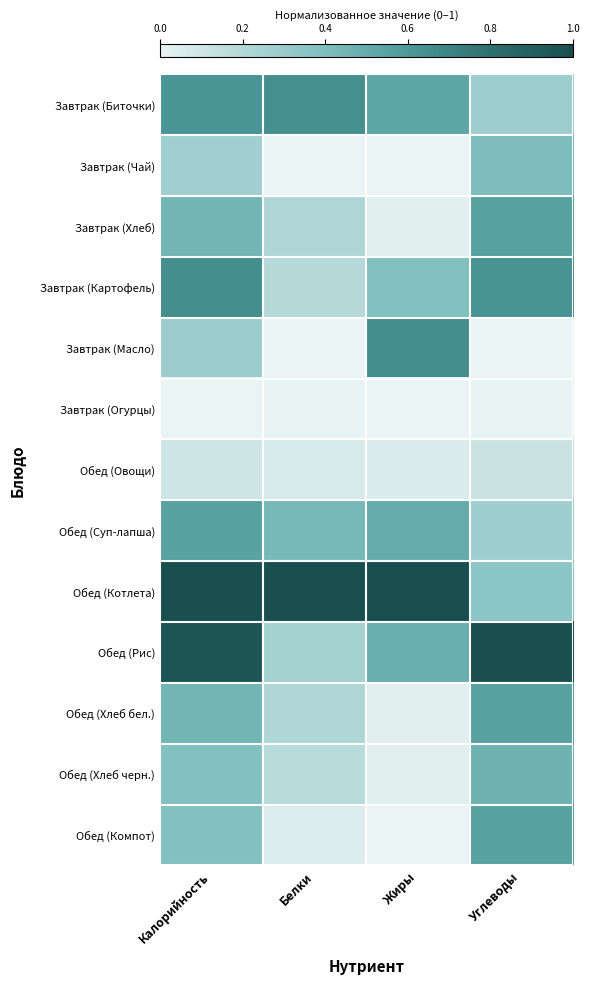

Which series has the largest range (max minus min)?

Обед (Рис)